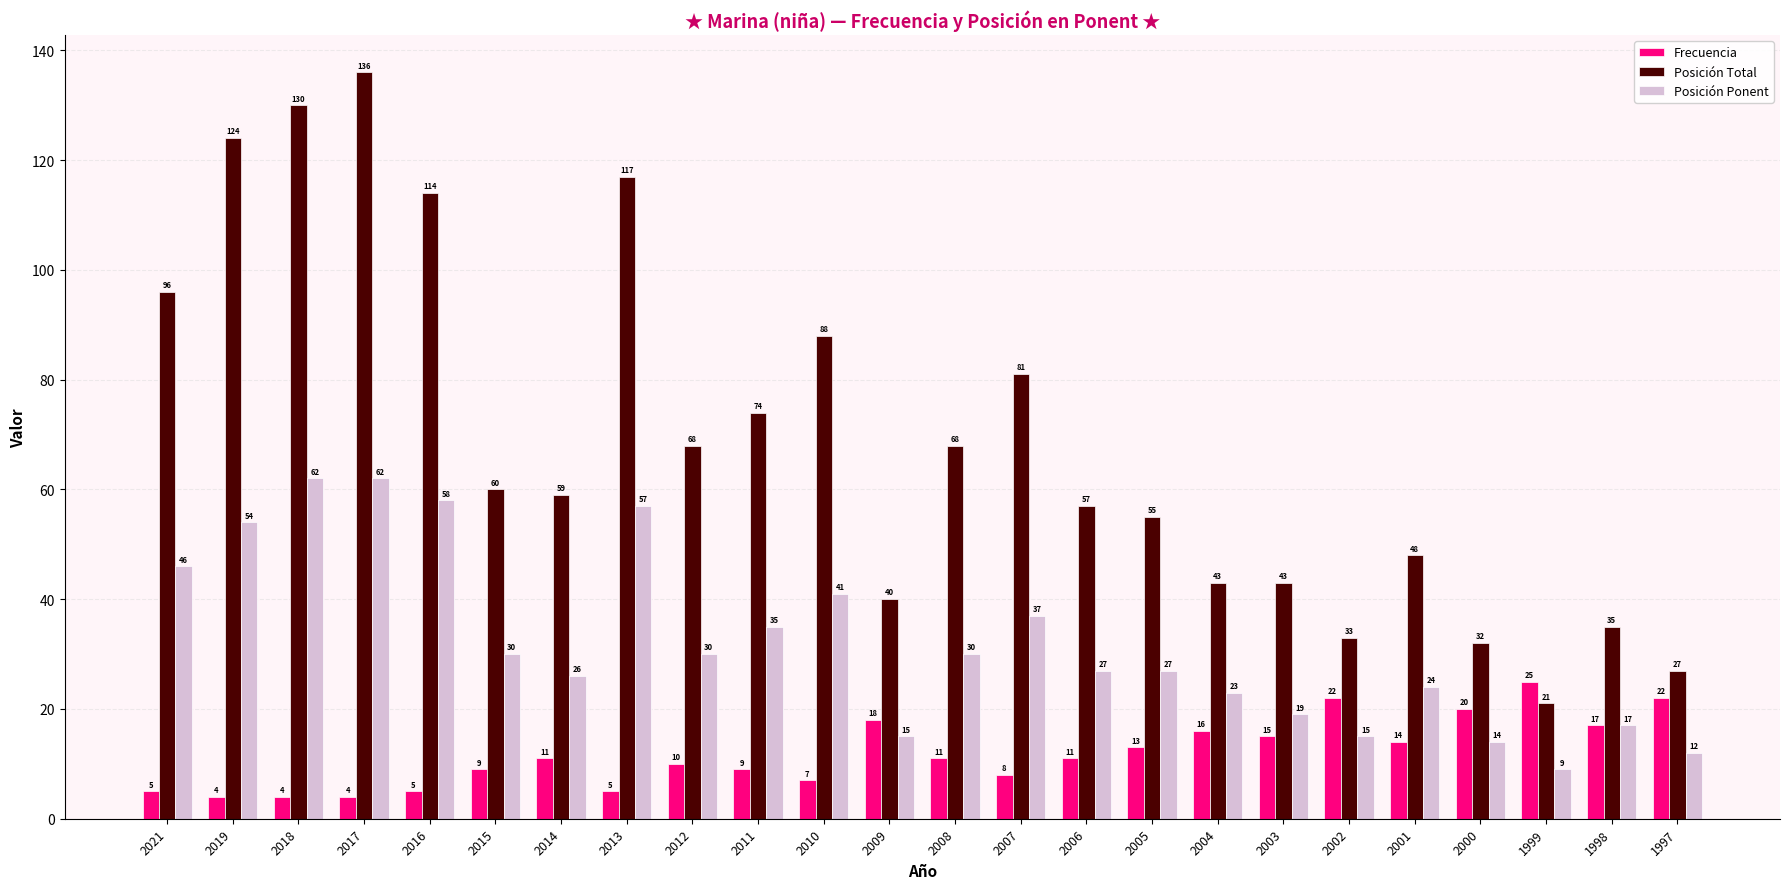

What is the difference between the second highest and minimum values in the Posición Ponent series?

53